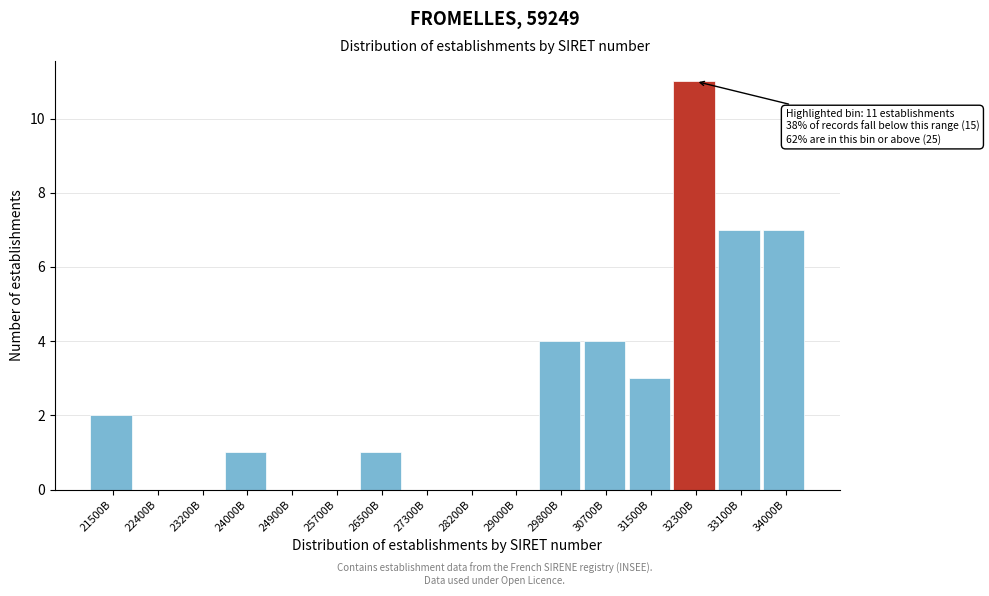

Reading left to right, extract all data points from this chart.

21500B=2	22400B=0	23200B=0	24000B=1	24900B=0	25700B=0	26500B=1	27300B=0	28200B=0	29000B=0	29800B=4	30700B=4	31500B=3	32300B=11	33100B=7	34000B=7